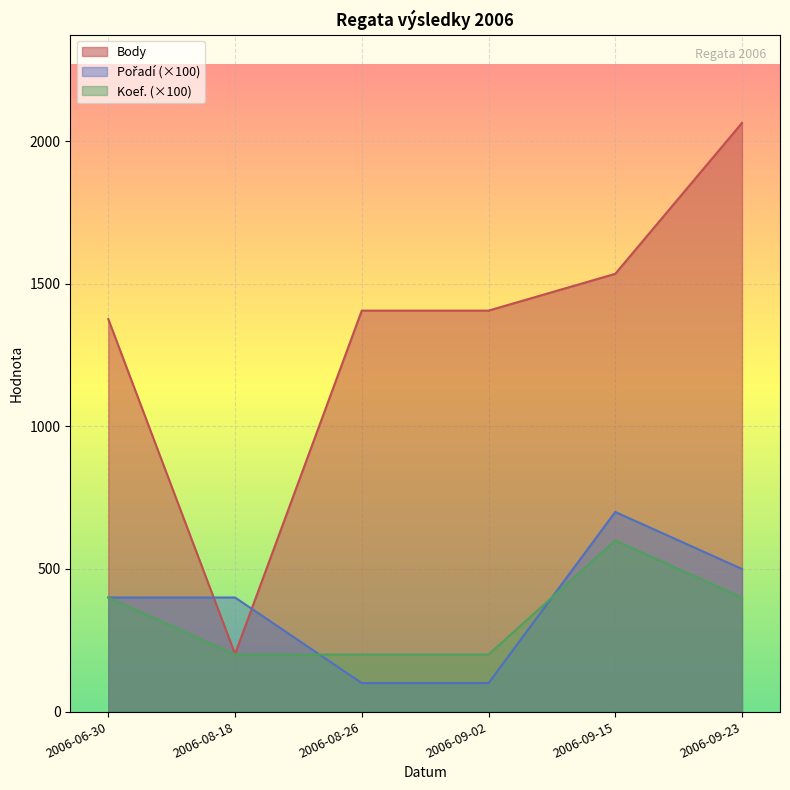

At which label does Pořadí reach its minimum?

2006-08-26